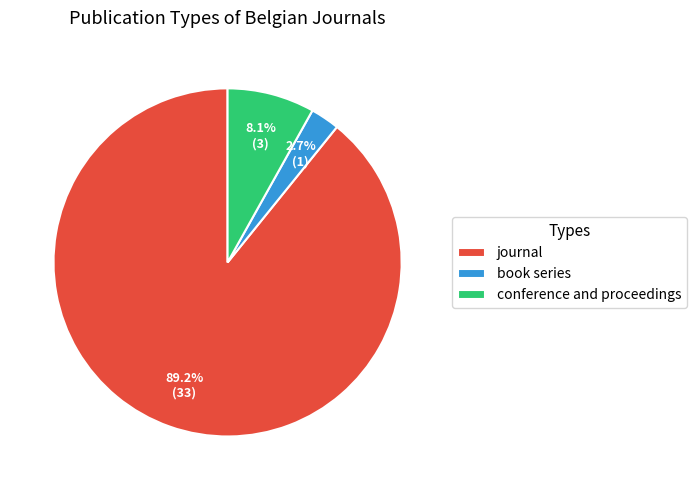

Which slice is the smallest?

book series